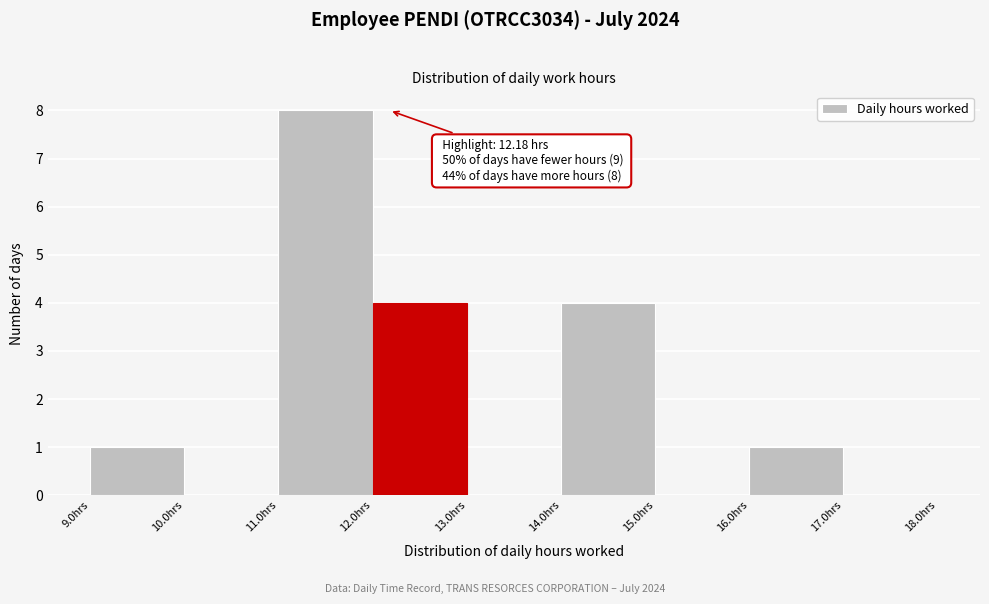

Over which range of the x-axis is the bar tallest?

11 to 12